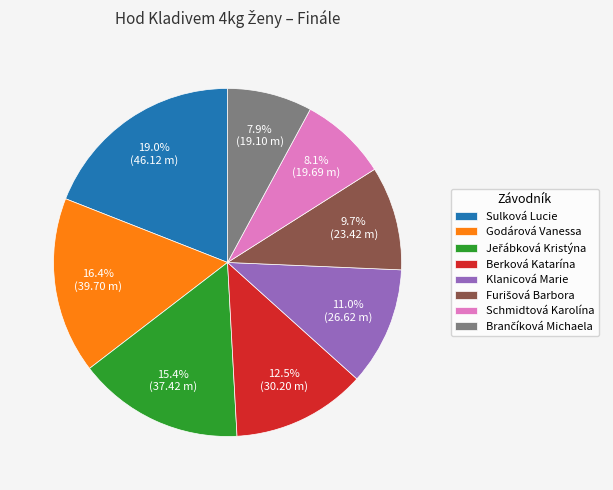

Which slice is the largest?

Sulková Lucie